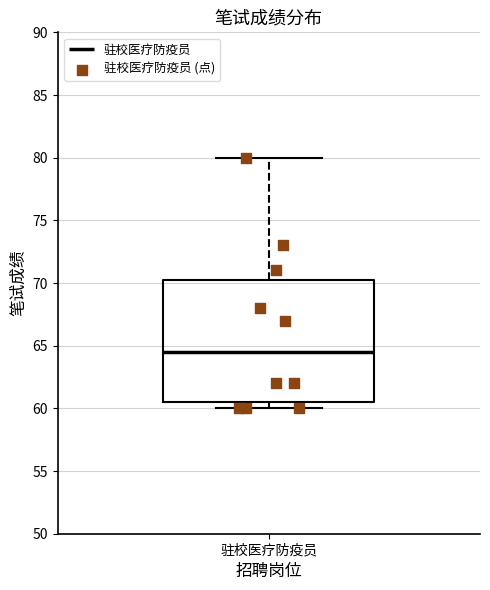

Read this box plot against the y-axis: the position of the median line, the range covered by the box, and the ends of both whiskers. The values are not printed on the chart, so give them approximately, as read against the axis.

median 64.5, box 60.5 to 70.5, whiskers 60.0 to 80.0